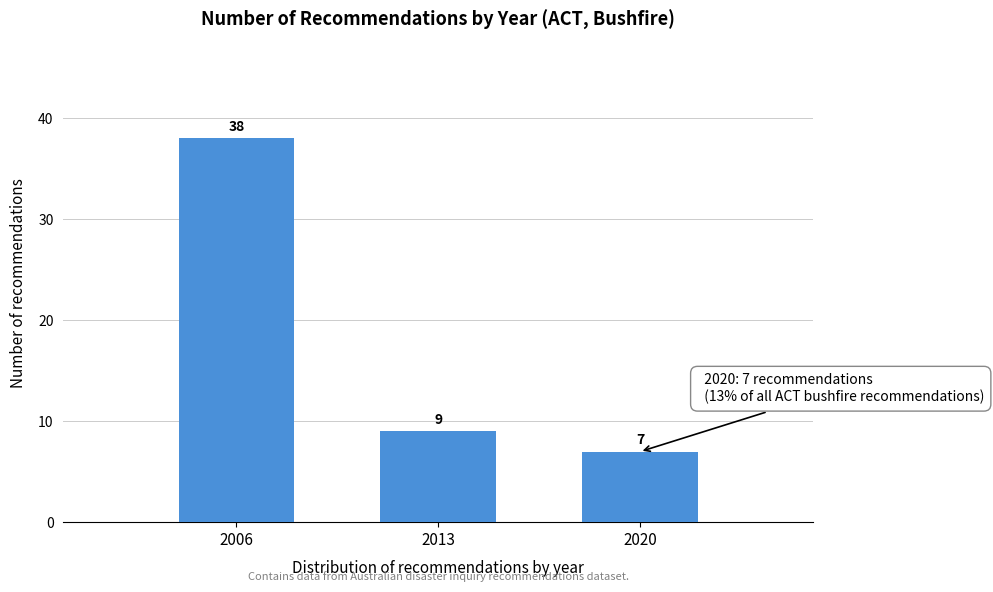

Reading left to right, transcribe all the data shown in this chart.

2006=38	2013=9	2020=7